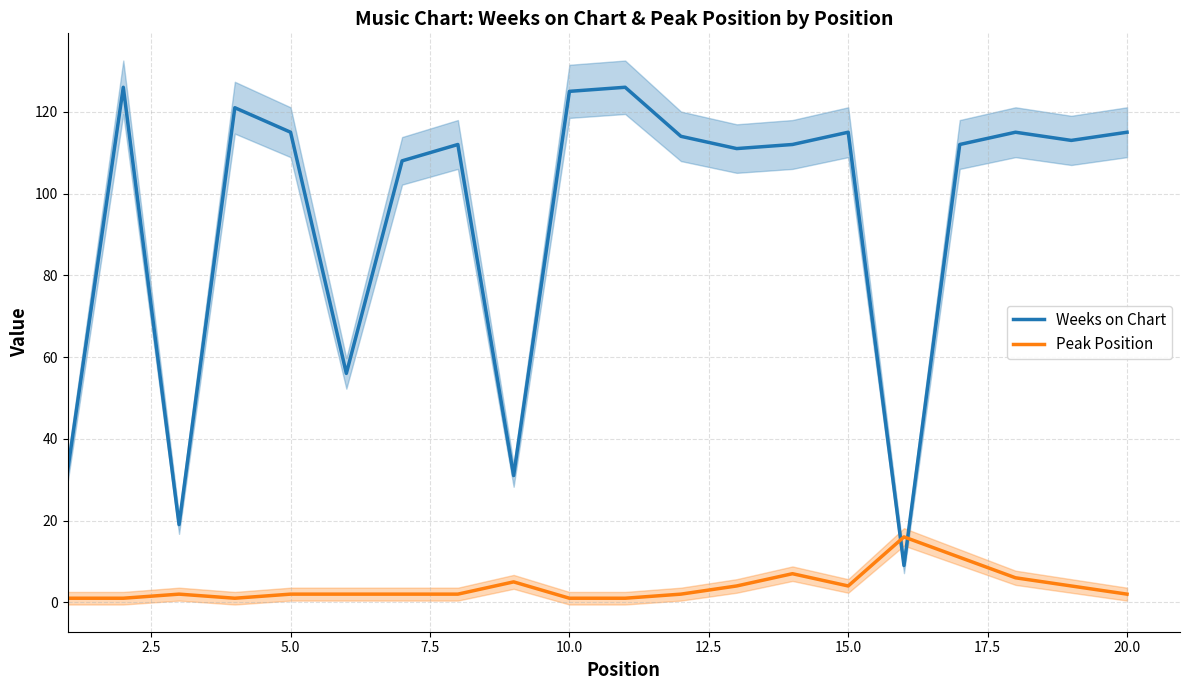

What is the average value of the Weeks on Chart series?

94